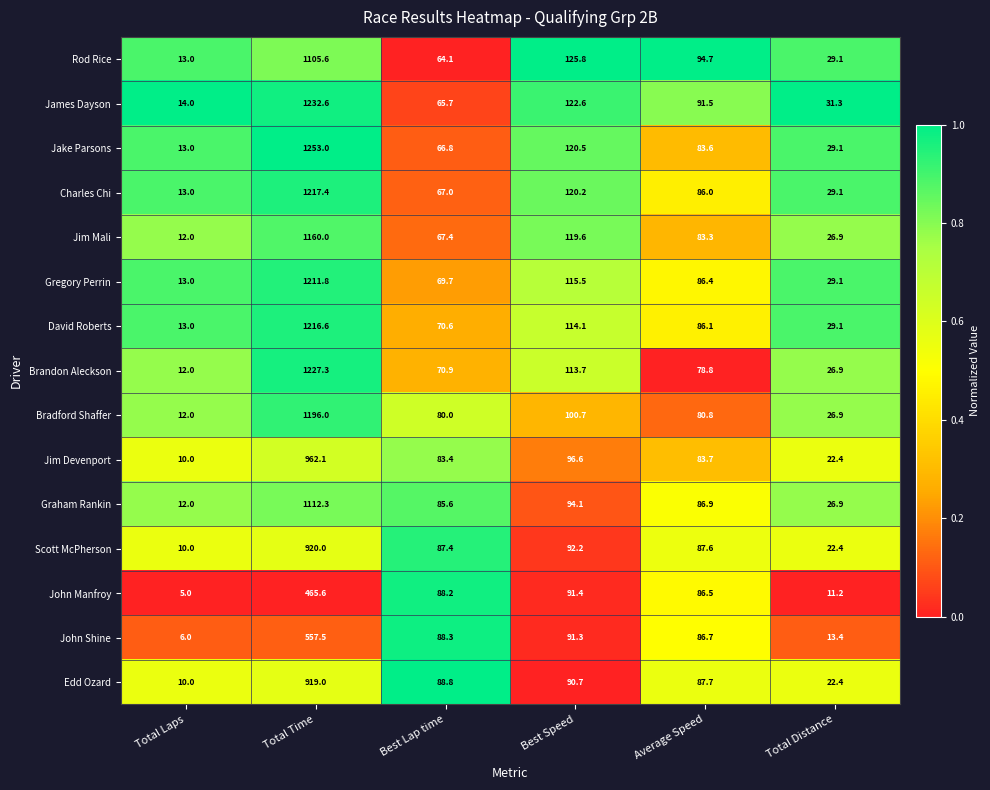

What is the total value across all series at Total Distance?

376.2